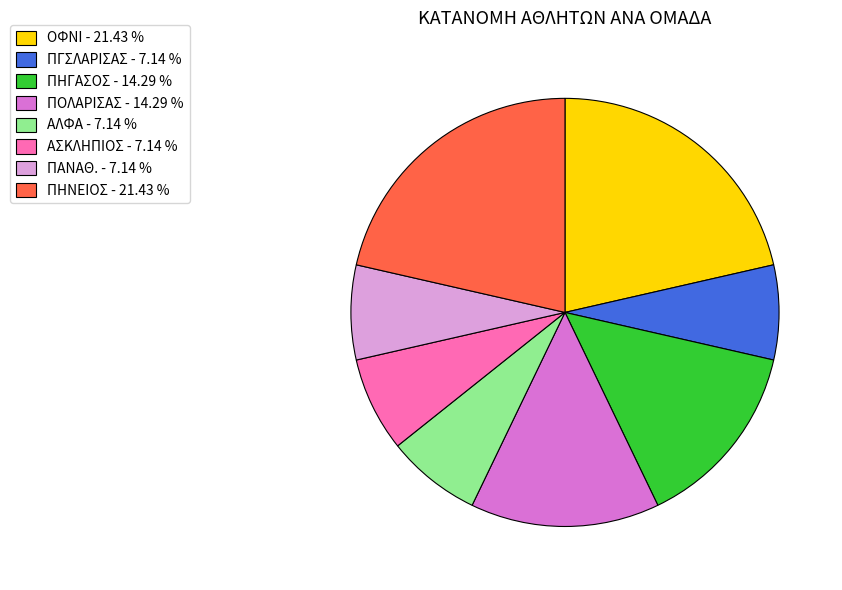

Do ΑΛΦΑ - 7.14 % and ΠΗΓΑΣΟΣ - 14.29 % together represent more than half of the pie?

No